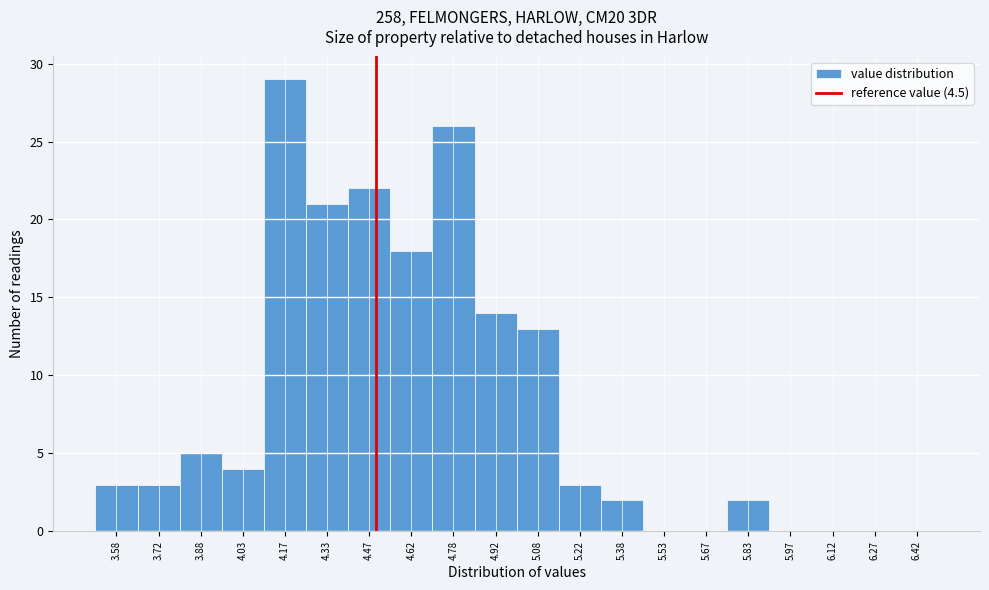

Reading left to right, transcribe this chart: for each bar, give the range it covers on the x-axis and its height. Neither the bar edges nor the heights are printed on the chart, so give them approximately, as read against the axes.

3.50 to 3.65: 3
3.65 to 3.80: 3
3.80 to 3.95: 5
3.95 to 4.10: 4
4.10 to 4.25: 29
4.25 to 4.40: 21
4.40 to 4.55: 22
4.55 to 4.70: 18
4.70 to 4.85: 26
4.85 to 5.00: 14
5.00 to 5.15: 13
5.15 to 5.30: 3
5.30 to 5.45: 2
5.45 to 5.60: 0
5.60 to 5.75: 0
5.75 to 5.90: 2
5.90 to 6.05: 0
6.05 to 6.20: 0
6.20 to 6.35: 0
6.35 to 6.50: 0